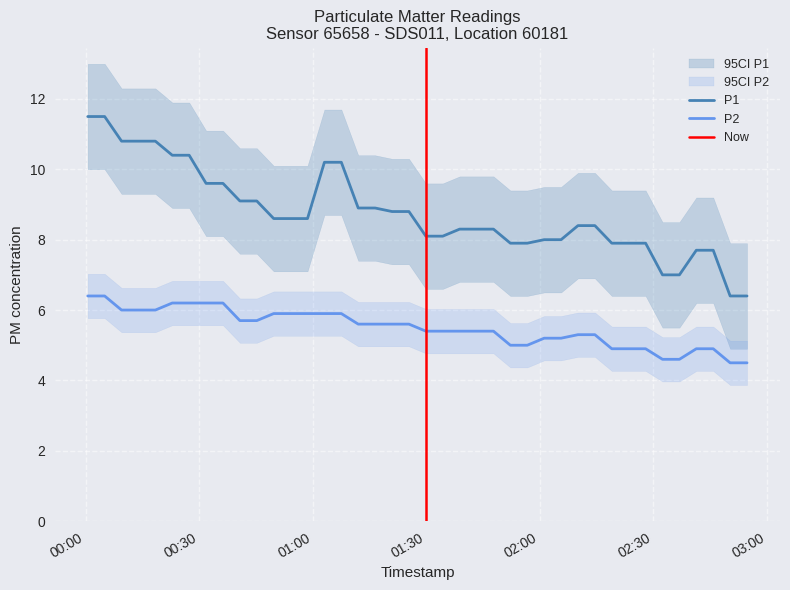

True or false: P2 and P1 intersect in this chart.

False